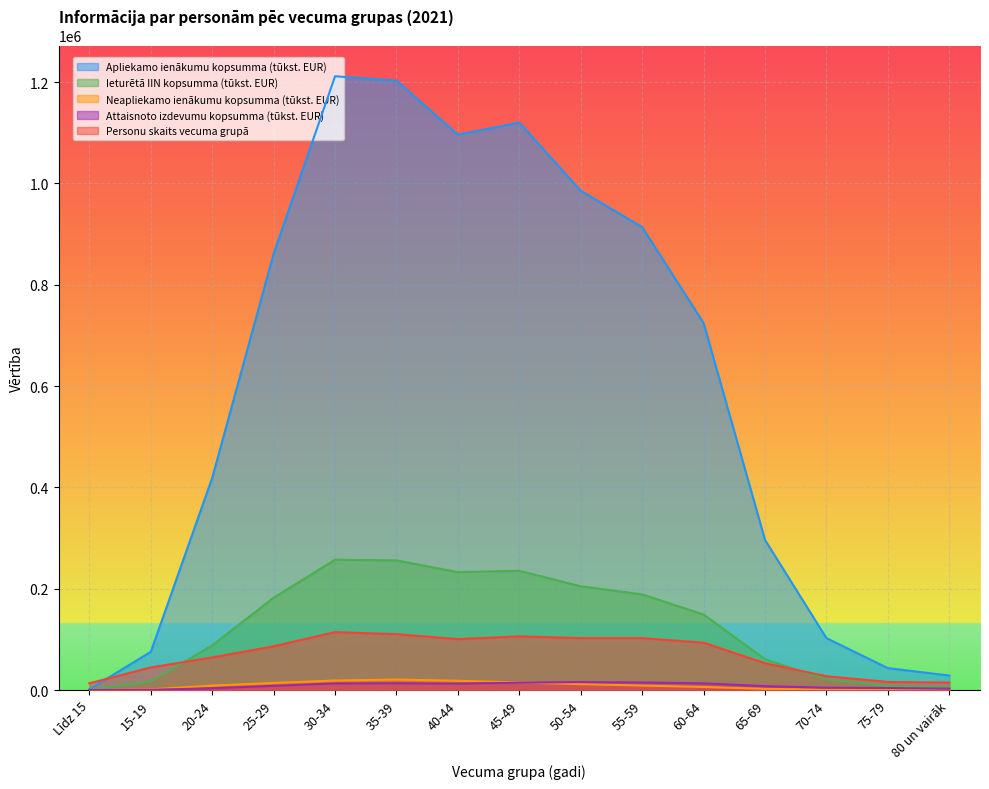

Rank the series at 40-44 from lowest to highest value.

Attaisnoto izdevumu kopsumma (tūkst. EUR), Neapliekamo ienākumu kopsumma (tūkst. EUR), Personu skaits vecuma grupā, Ieturētā IIN kopsumma (tūkst. EUR), Apliekamo ienākumu kopsumma (tūkst. EUR)